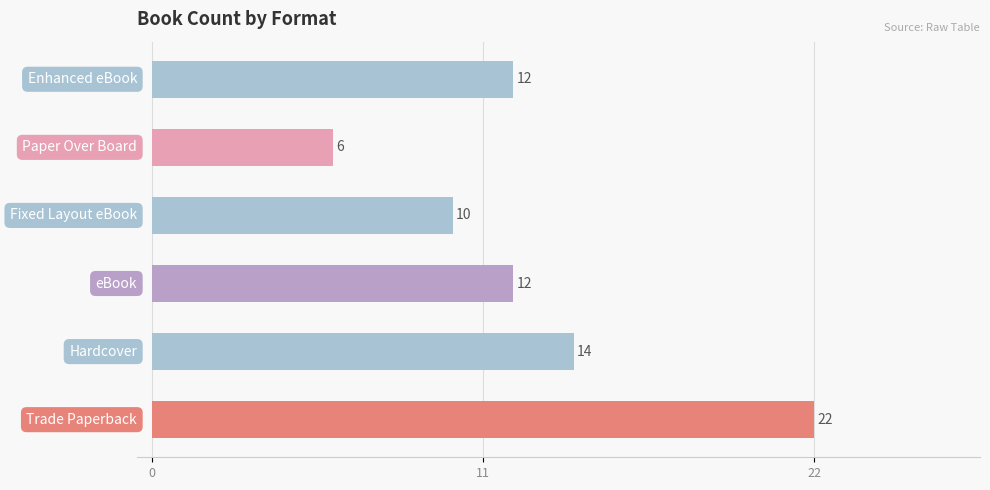

How many values are between 10 and 14?

4